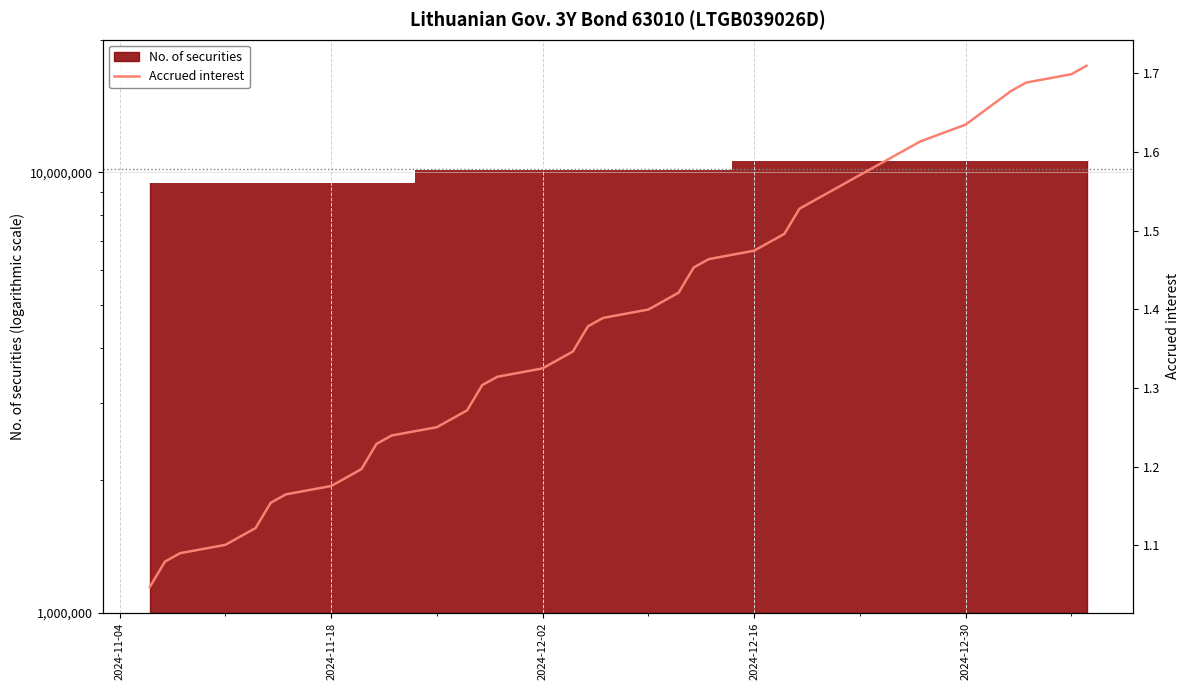

What is the smallest value displayed?

1.0